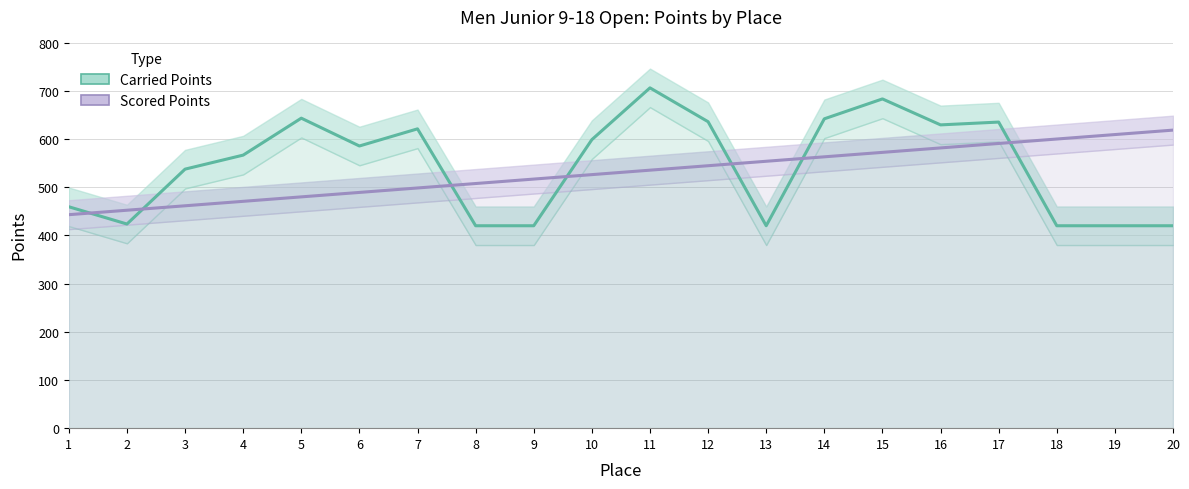

What are all the series names shown in the legend?

Carried Points, Scored Points